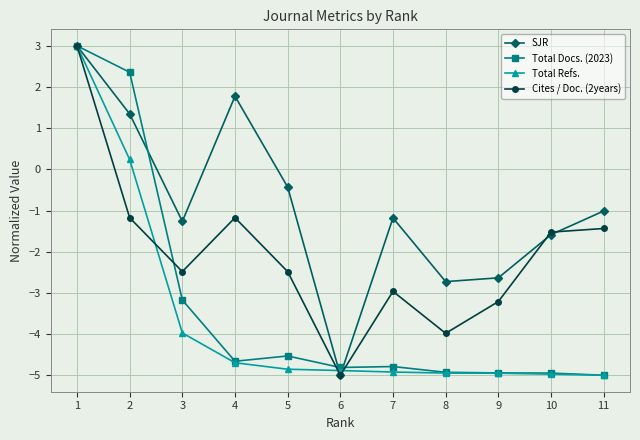

True or false: Cites / Doc. (2years) has a value of -0.9 at 9.

False